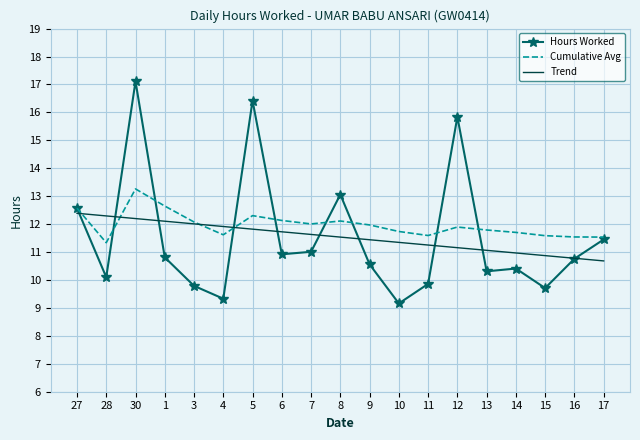

At which label does Hours Worked reach its peak?

30